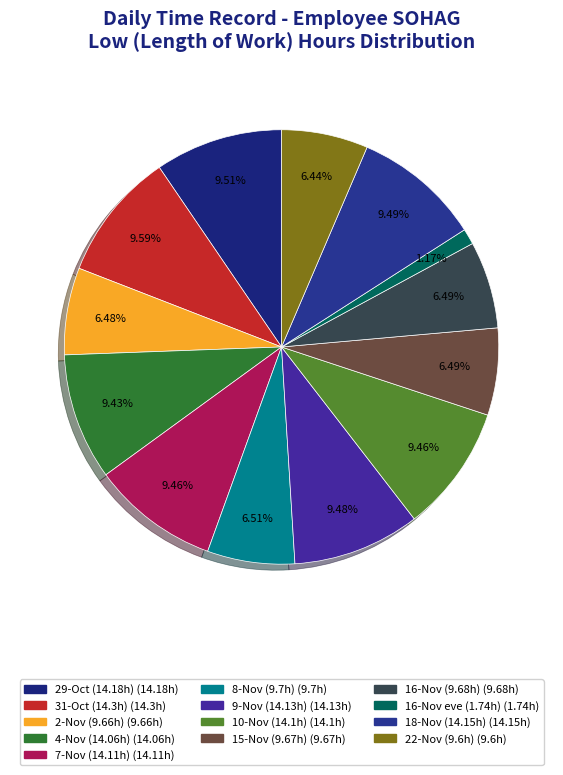

To the nearest percent, what is the difference between the largest and smallest slice percentages?

8%